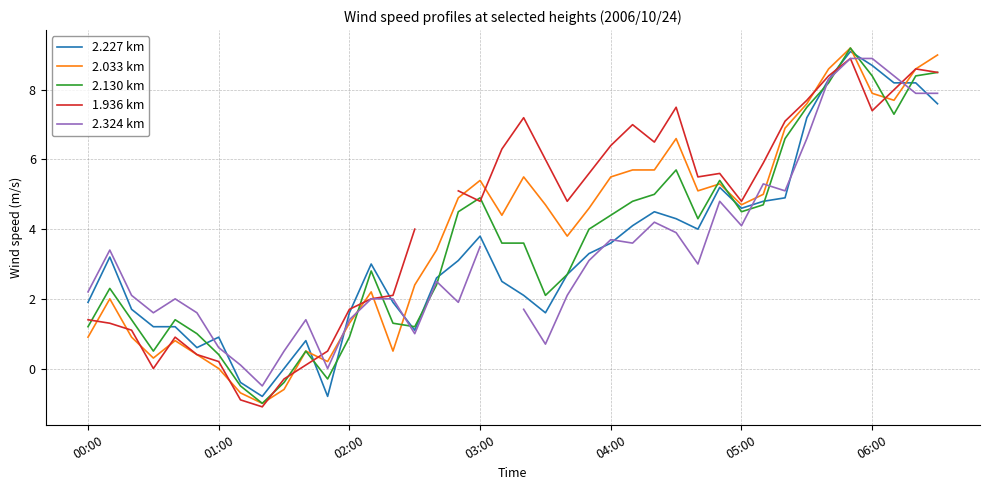

What is the minimum value for 2.227 km?

-0.8